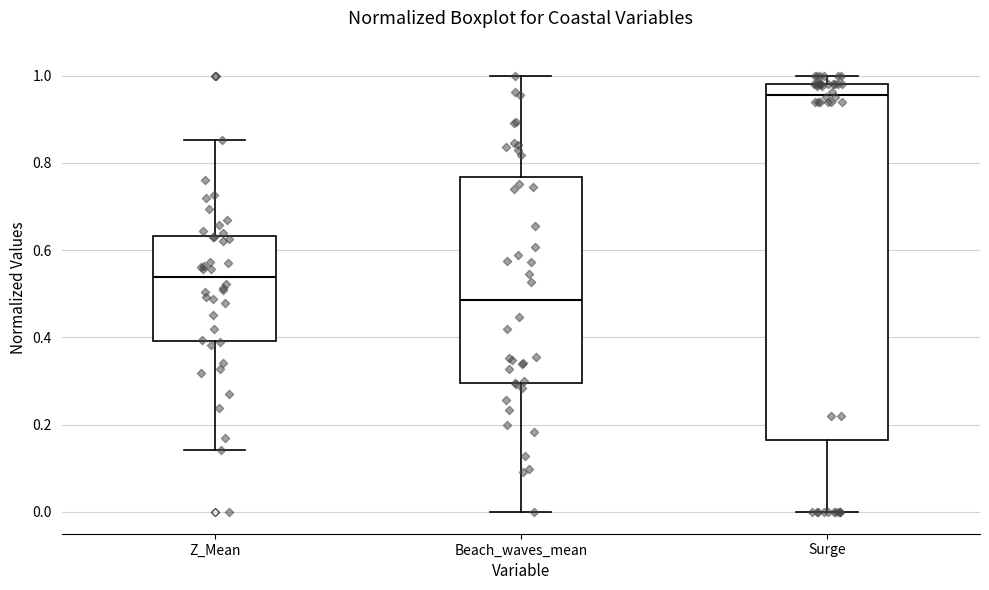

Which box has the highest median line?

Surge